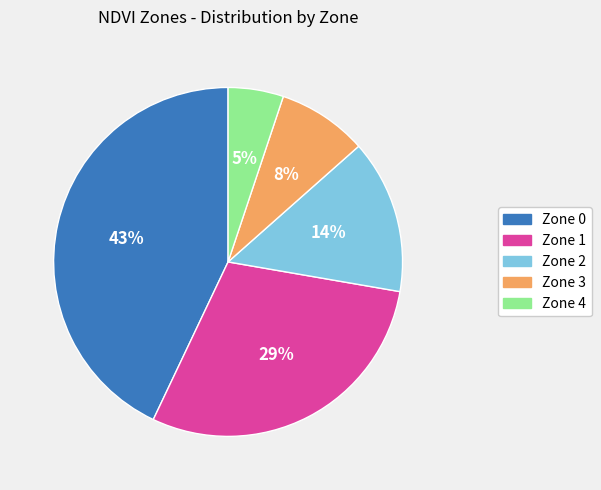

Which category has the biggest portion of the pie?

Zone 0